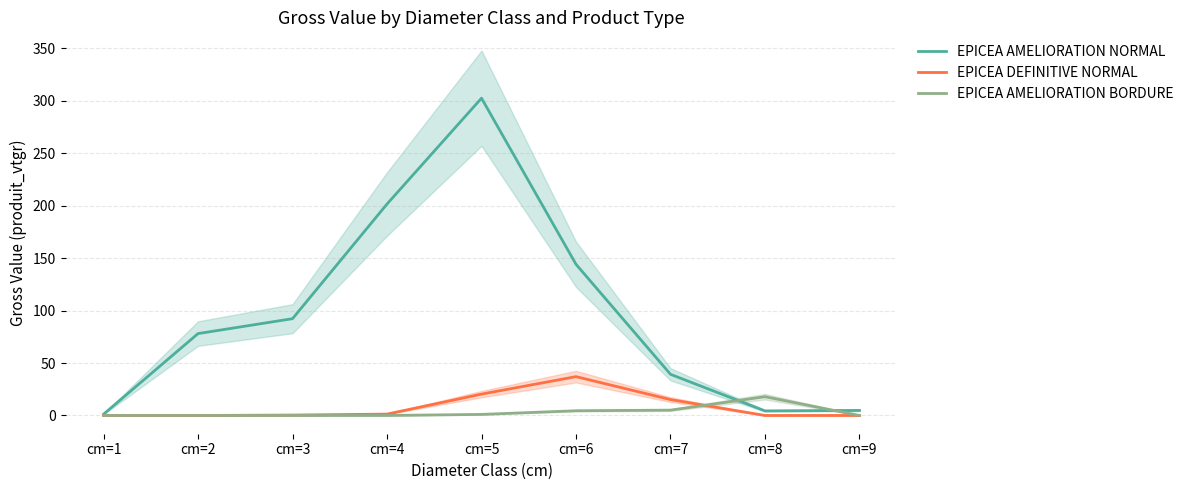

At cm=7, list the series in order from largest to smallest.

EPICEA AMELIORATION NORMAL, EPICEA DEFINITIVE NORMAL, EPICEA AMELIORATION BORDURE